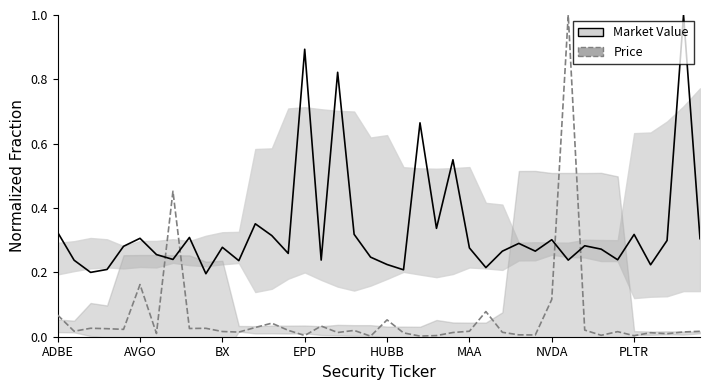

What is the sum of the Market Value (normalized) values at 11 and 22?

0.9